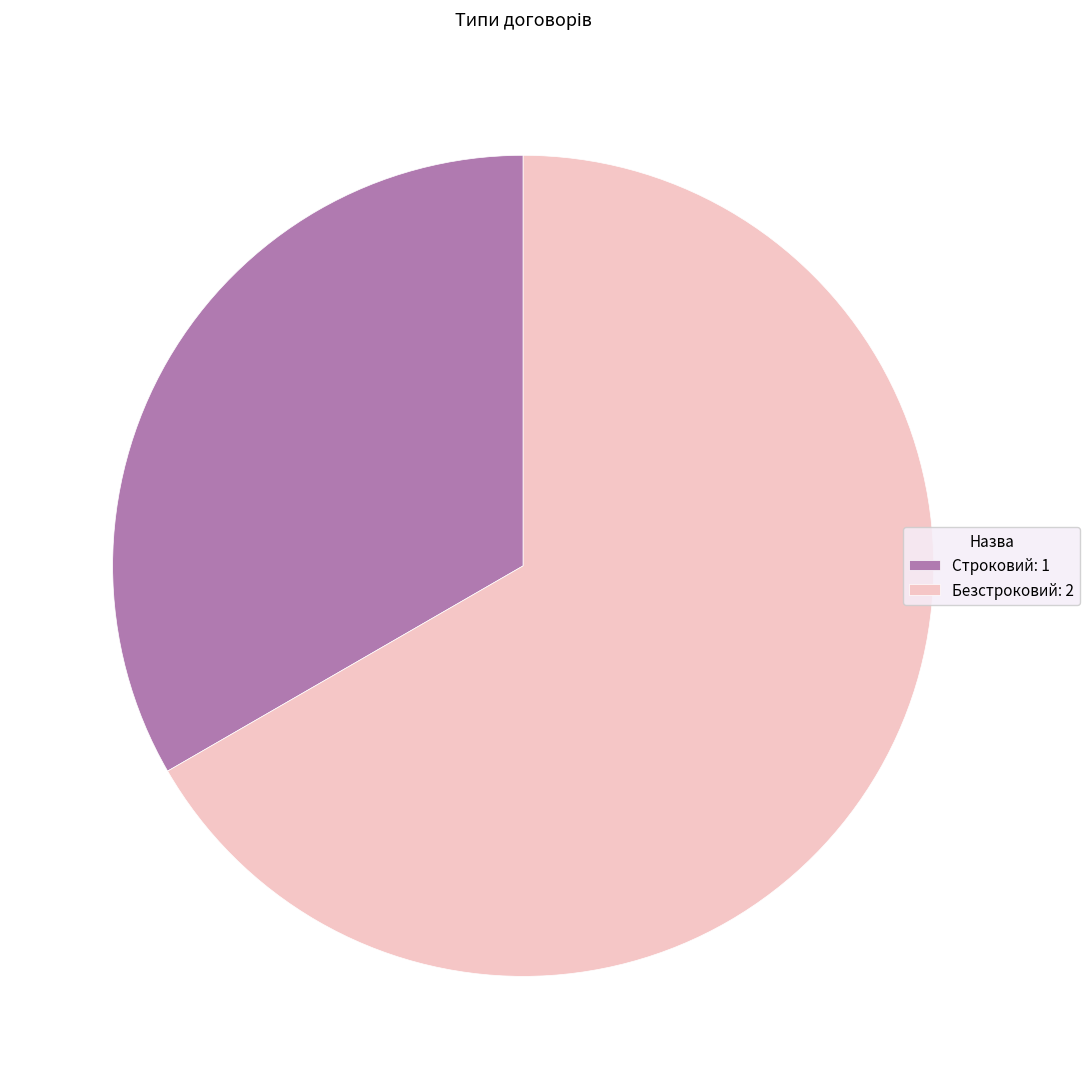

Is the sum of Строковий: 1 and Безстроковий: 2 greater than half?

Yes